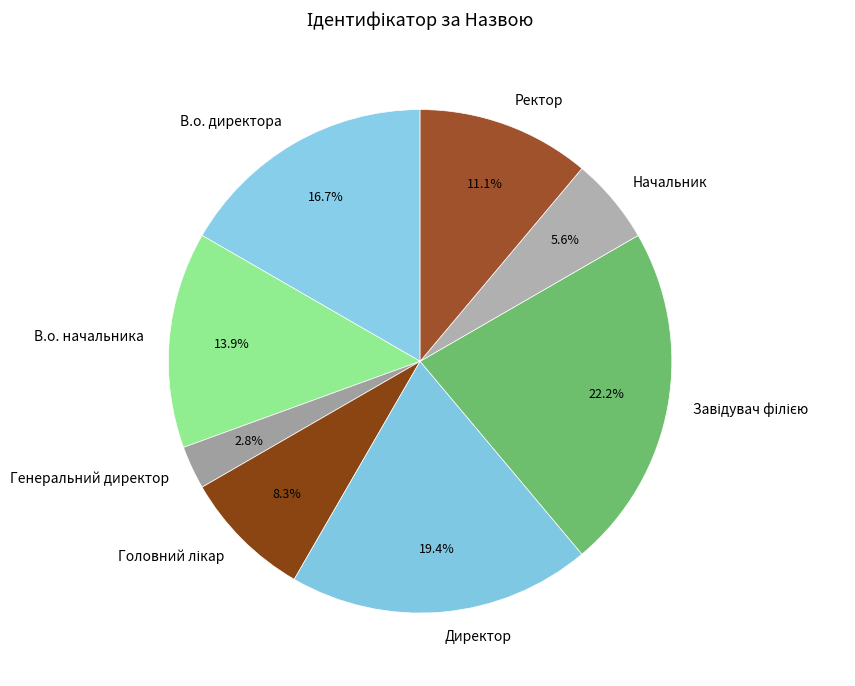

Does any single category account for the majority?

No